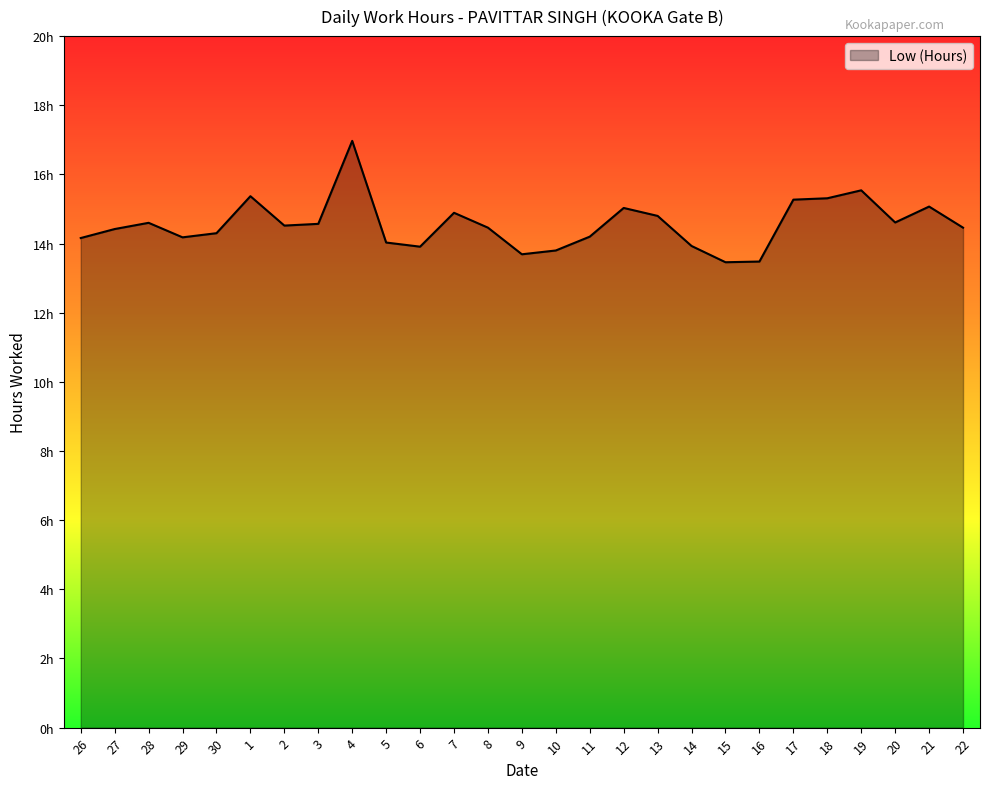

What is the ratio of the value at 21 to the value at 6?

1.1